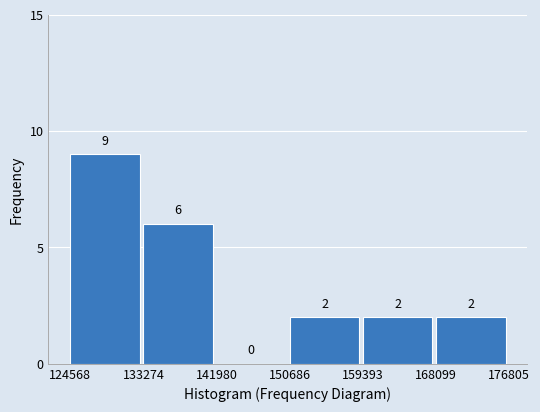

Over which range of the x-axis is the bar tallest?

124568 to 133274